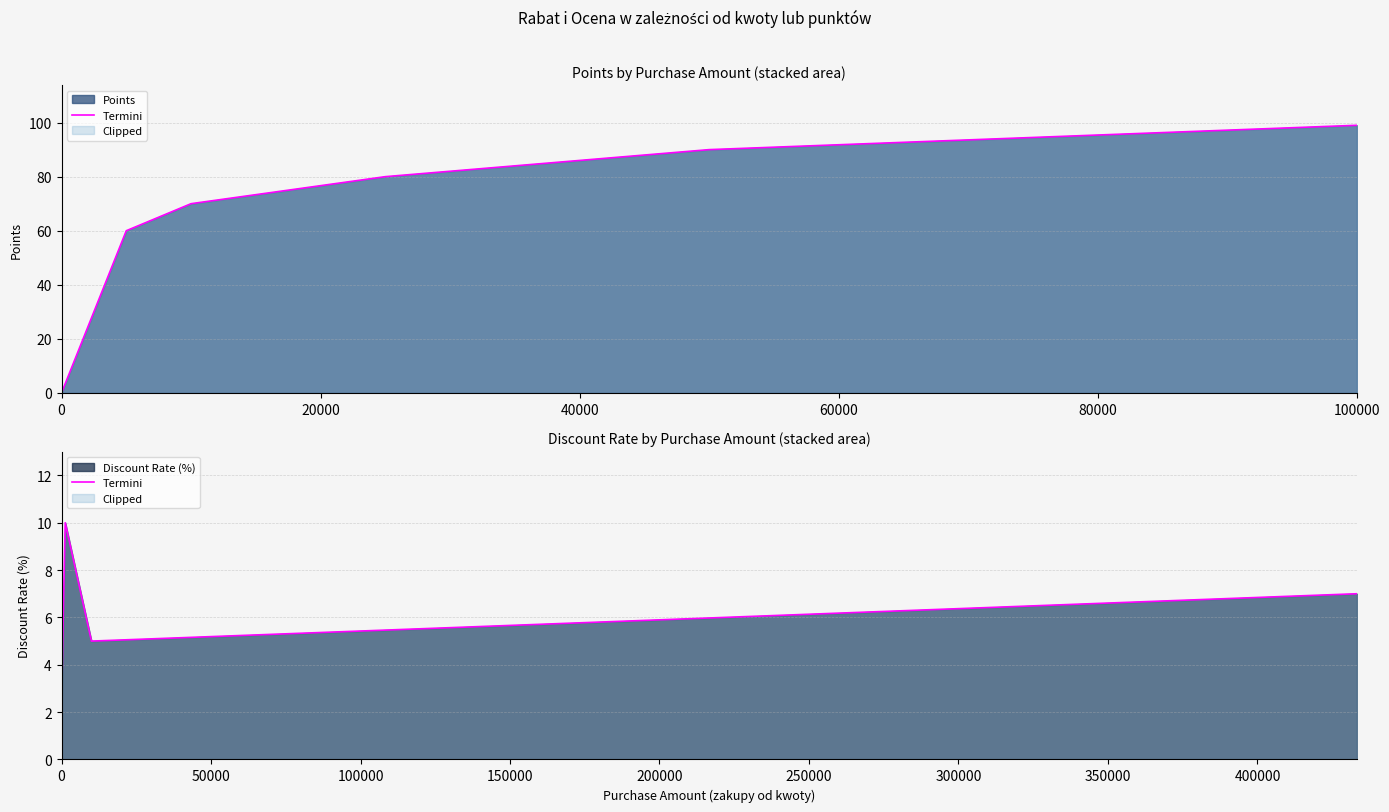

How many lines are shown in the chart?

1